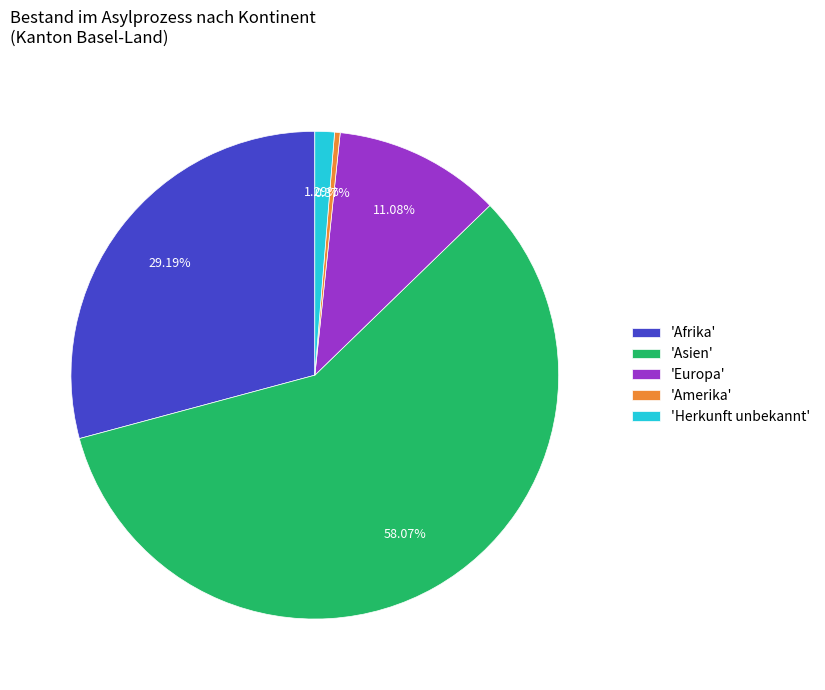

Combined, do 'Europa' and 'Asien' account for over 50%?

Yes